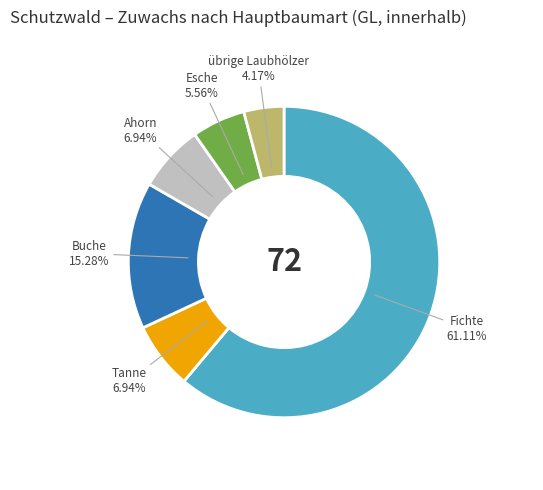

To the nearest percent, what is the average slice percentage?

17%